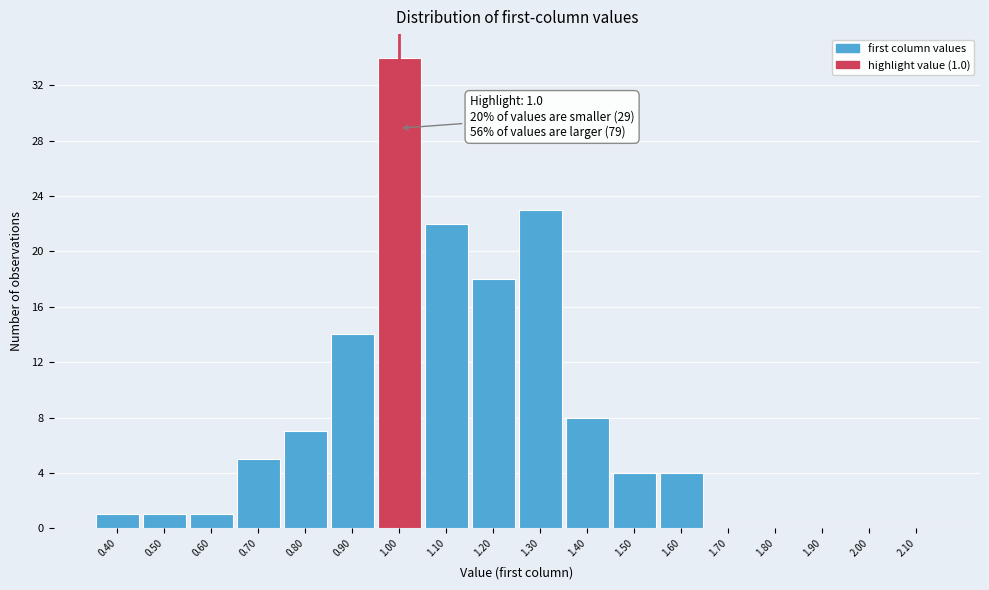

Which range on the x-axis has the tallest bar?

0.95 to 1.05